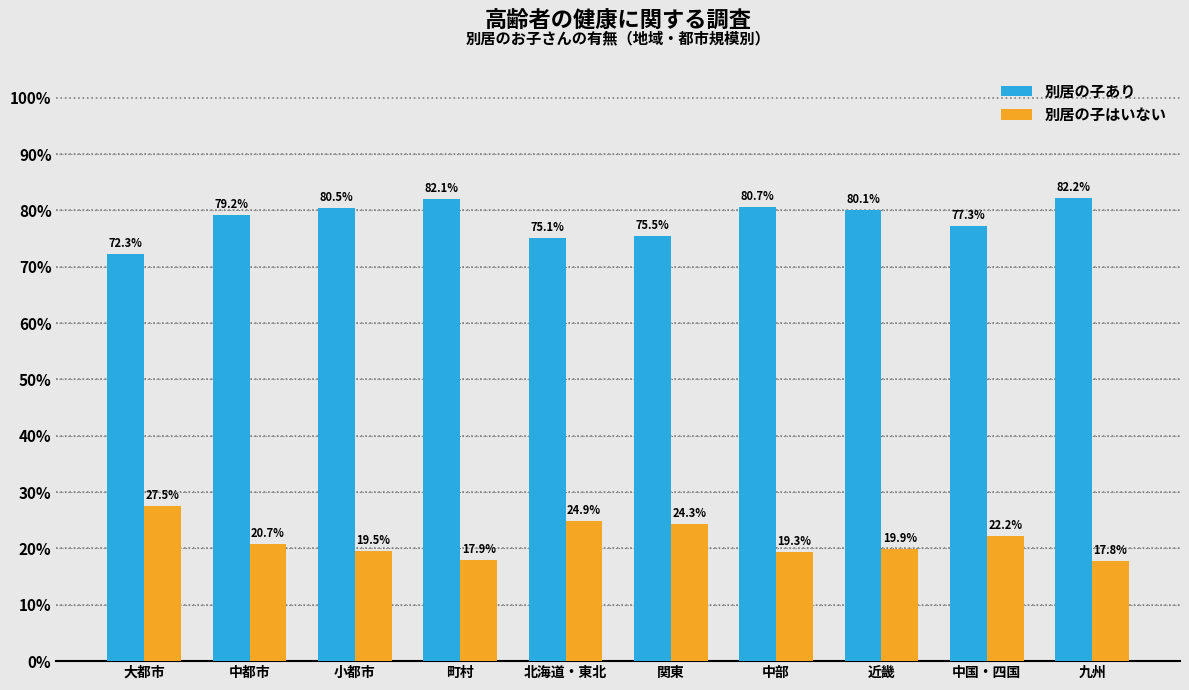

Which series has the largest range (max minus min)?

別居の子あり